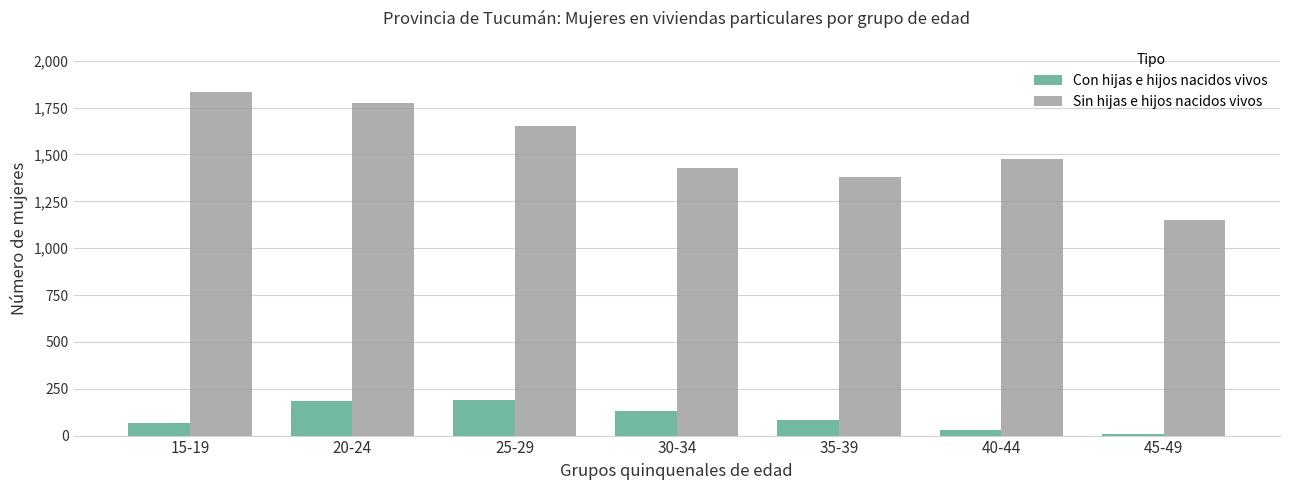

What is the value of the Sin hijas e hijos nacidos vivos bar at the 2nd from the left?

1775